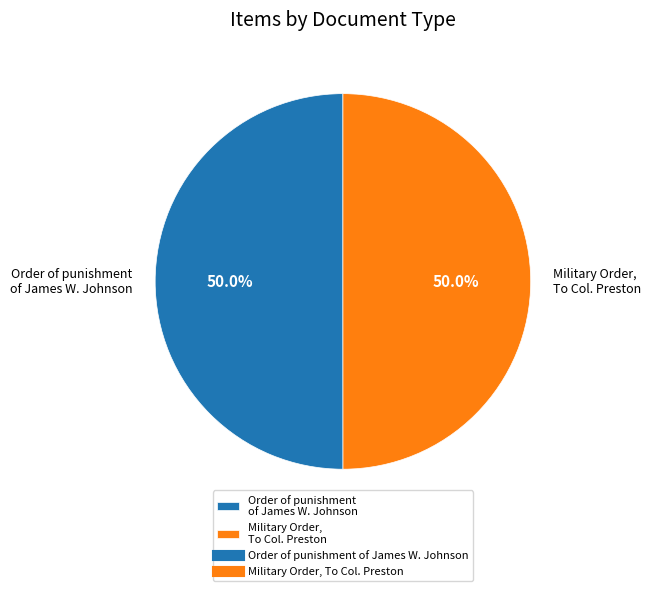

What is the ratio of the value at Military Order, To Col. Preston to the value at Order of punishment of James W. Johnson?

1.0